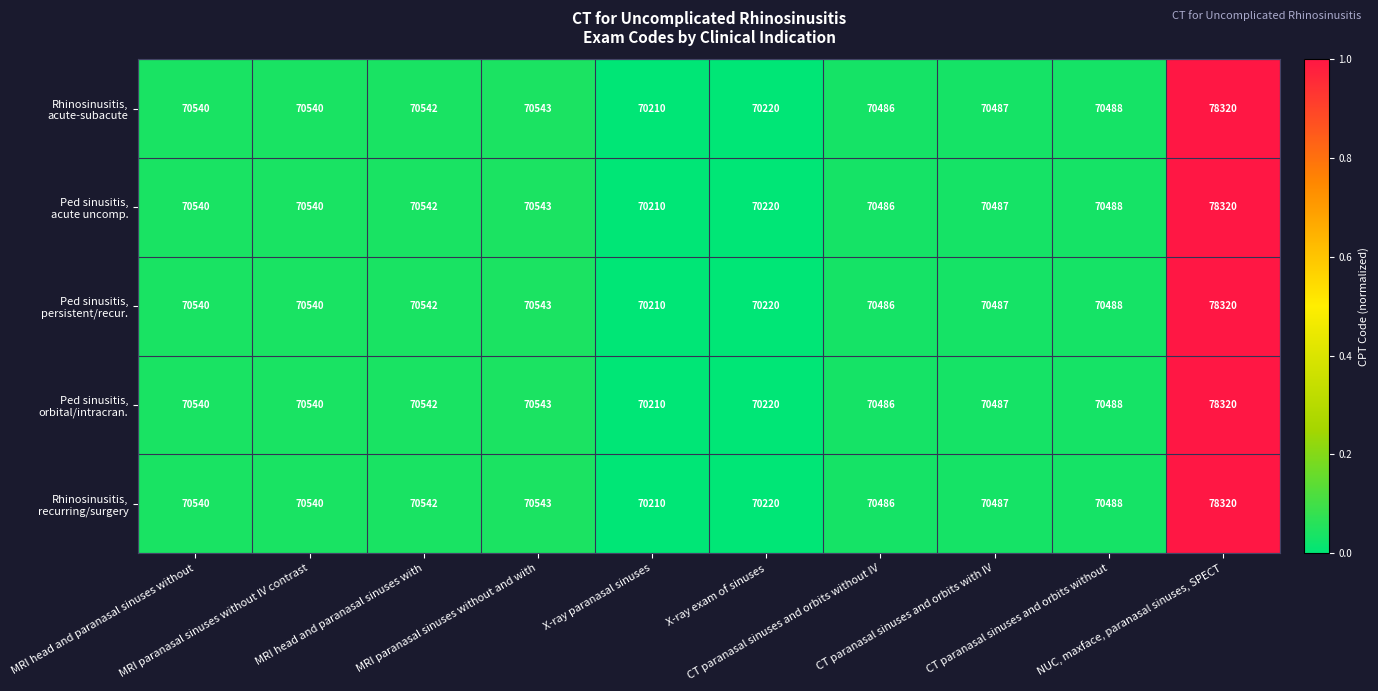

What is the greatest value displayed?

78320